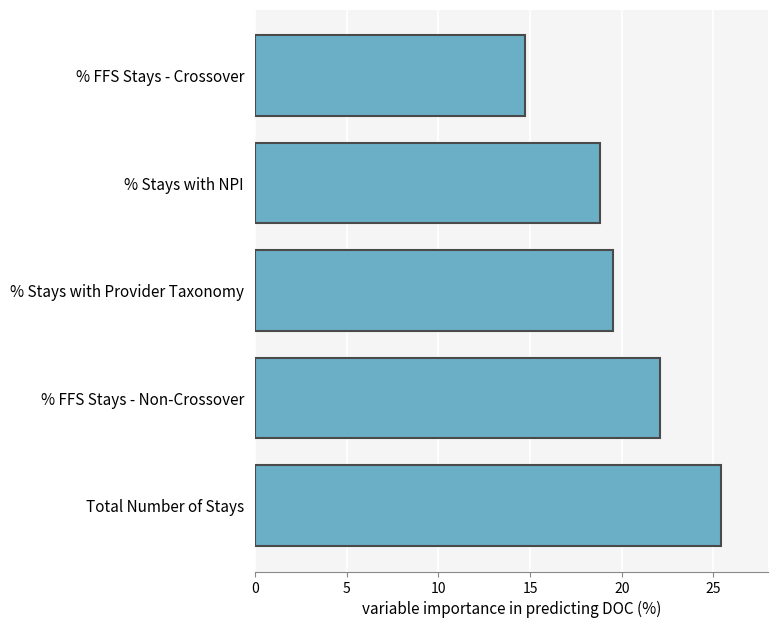

What is the average value?

20.1